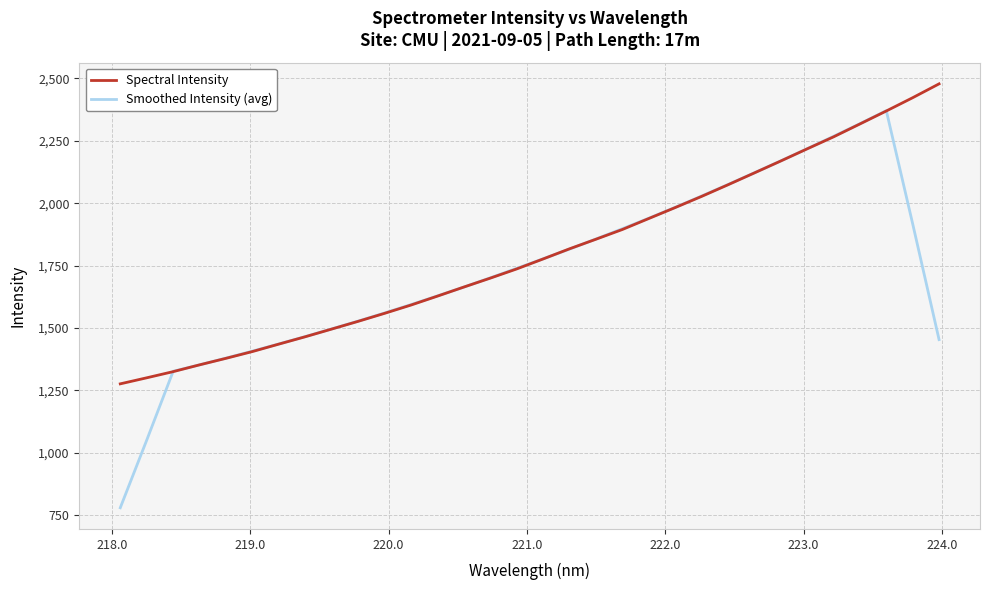

Which series has the largest range (max minus min)?

Smoothed Intensity (avg)